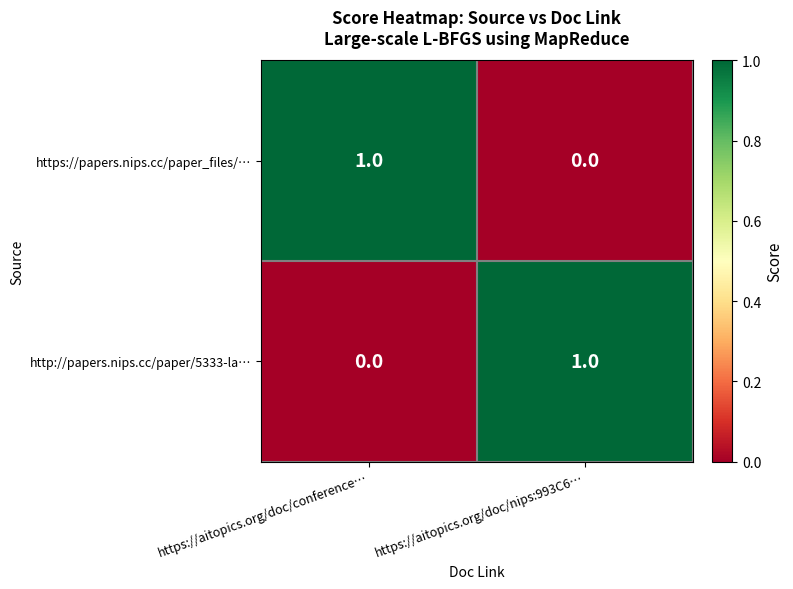

Which category has the highest value in the http://papers.nips.cc/paper/5333-la… series?

https://aitopics.org/doc/nips:993C6…